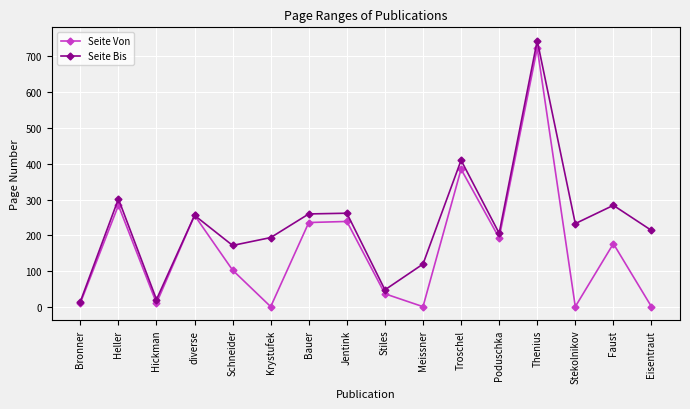

What is the maximum value for Seite Von?

723